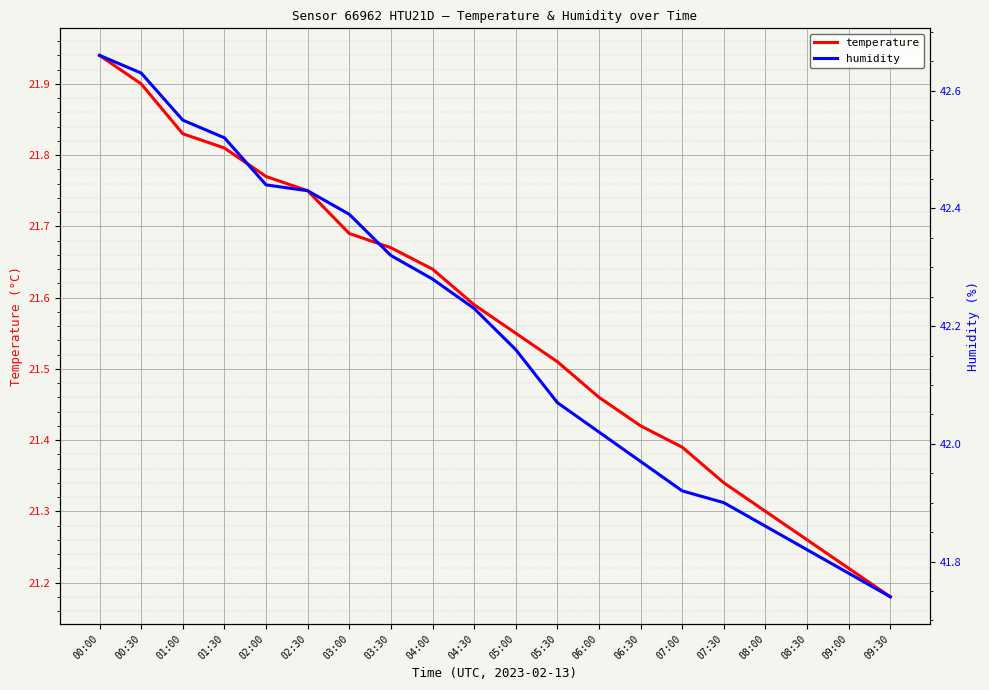

At which label is temperature closest to 21?

09:30